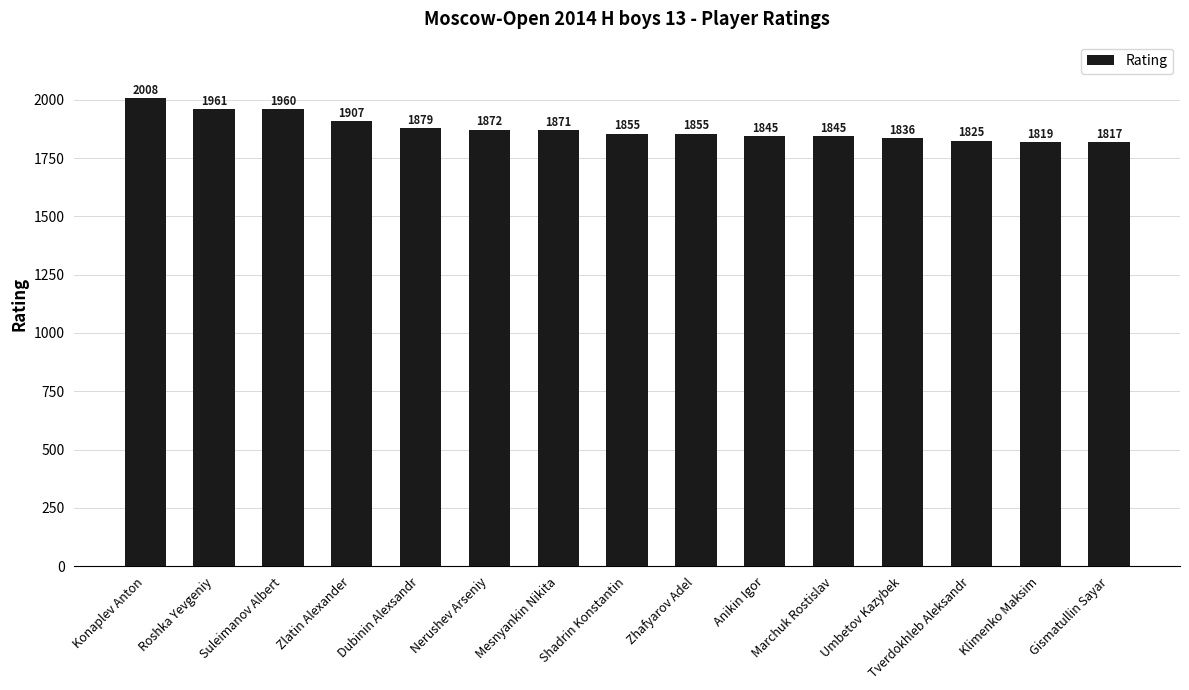

How many categories are shown in the chart?

15